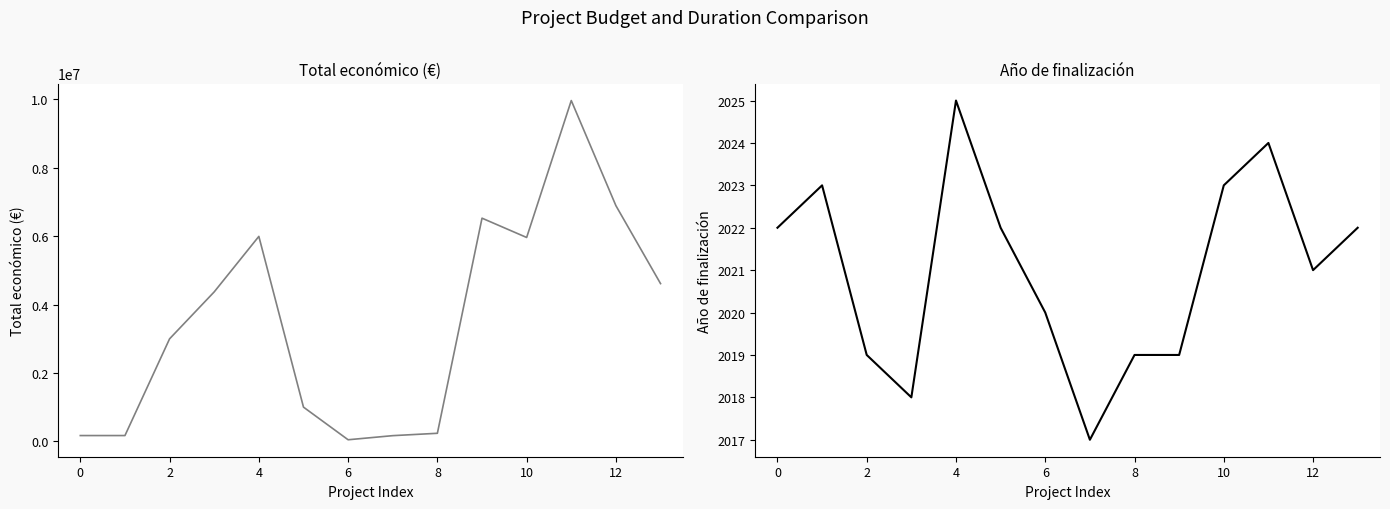

What is the minimum value shown in the chart?

2017